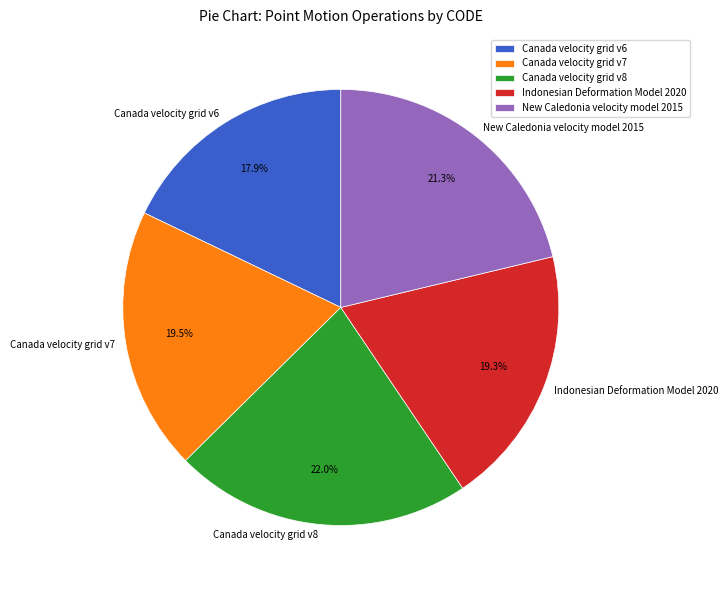

Does any single category account for the majority?

No